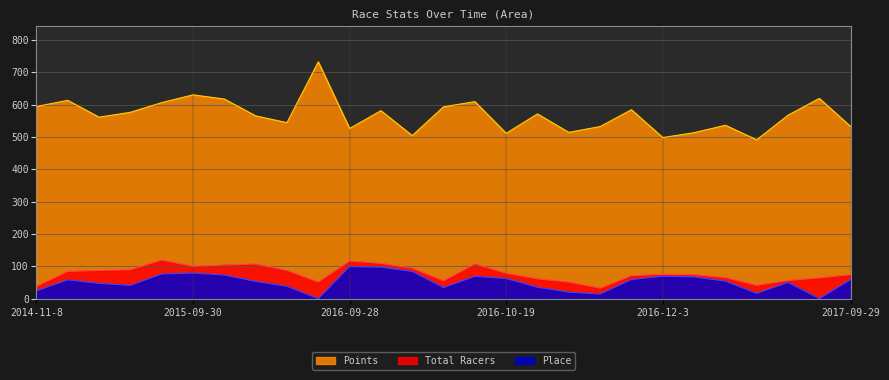

What is the average value of the Total Racers series?

77